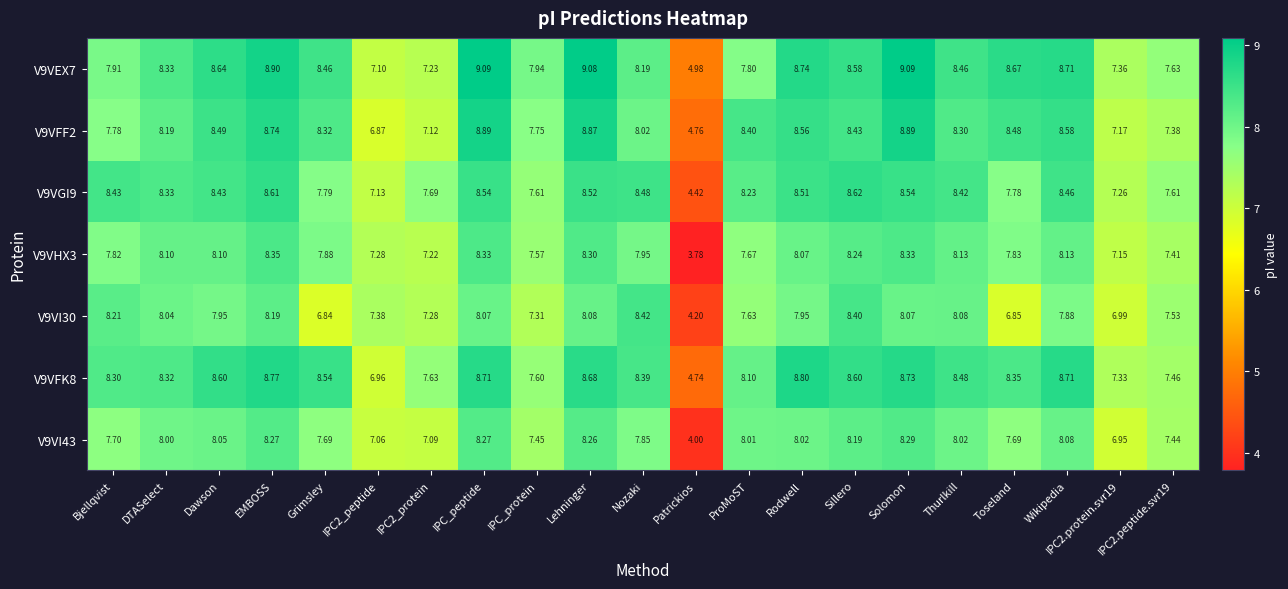

Where does the V9VFF2 series first go above 8?

DTASelect